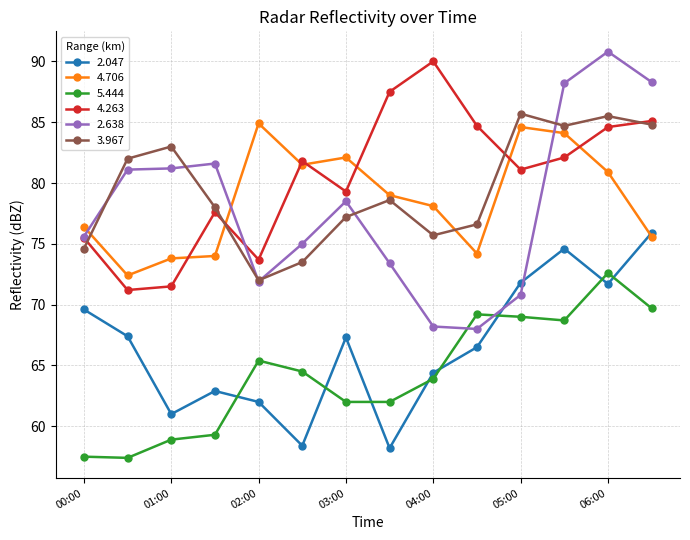

What is the greatest value displayed?

90.8